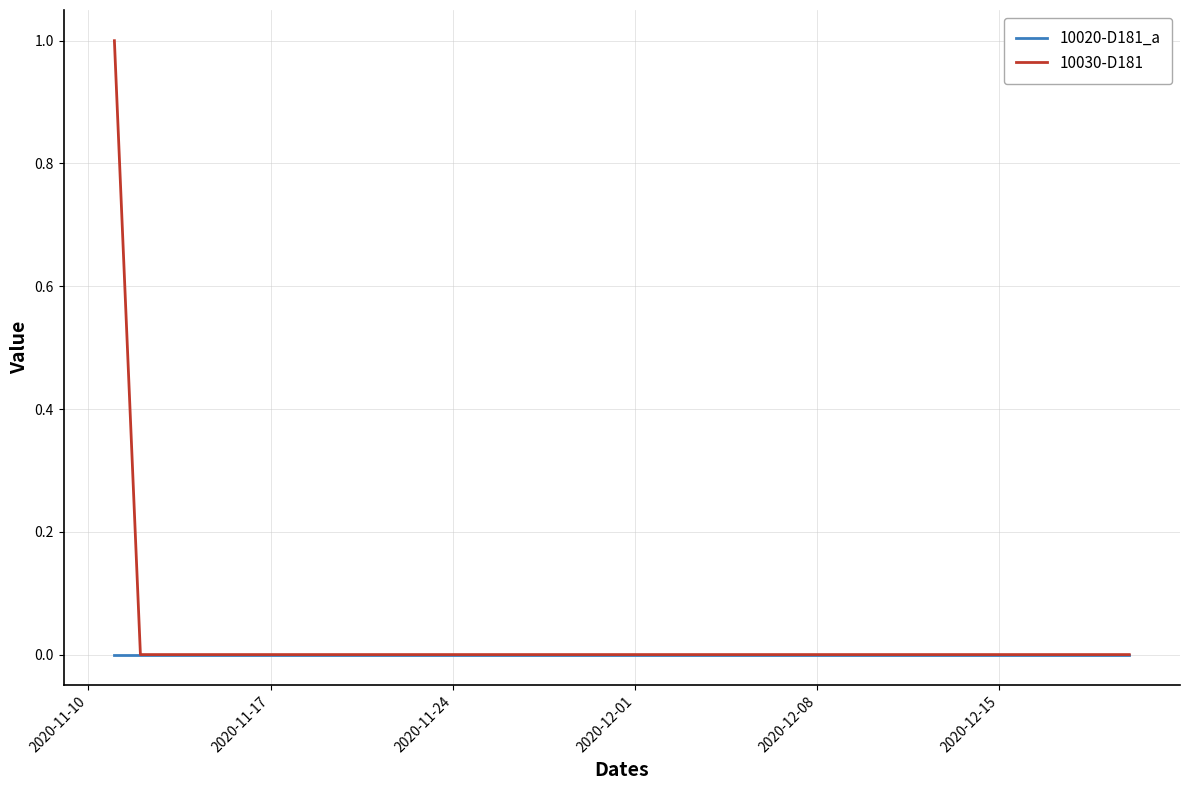

Rank the series by their maximum value, from lowest to highest.

10020-D181_a, 10030-D181